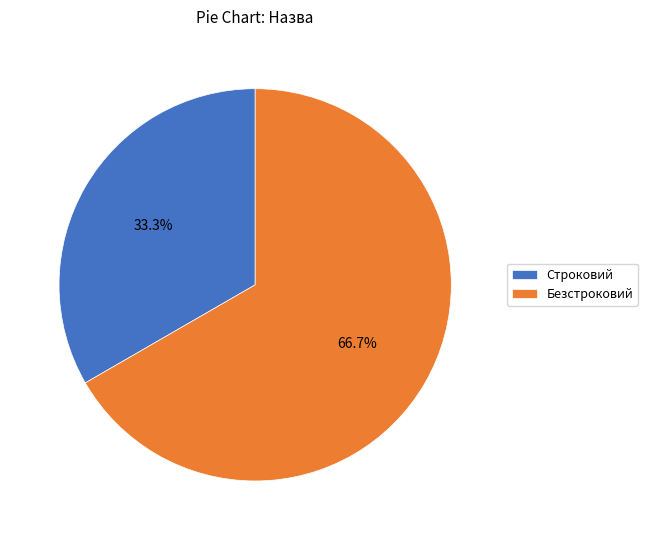

How many slices are in this pie chart?

2